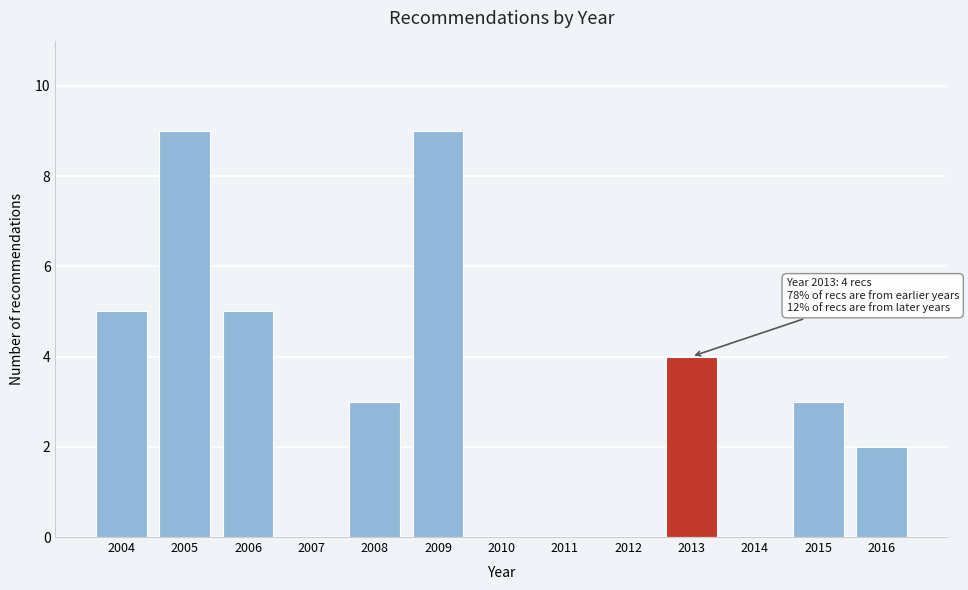

Reading right to left, extract all data points from this chart.

2016=2	2015=3	2014=0	2013=4	2012=0	2011=0	2010=0	2009=9	2008=3	2007=0	2006=5	2005=9	2004=5